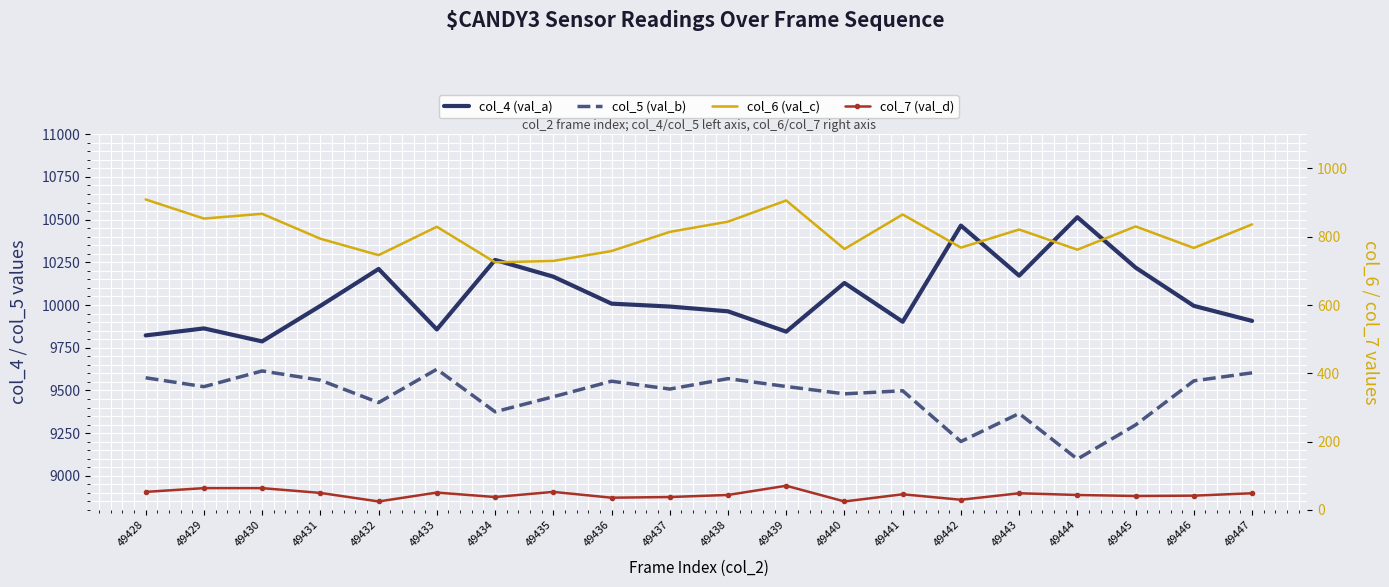

What are all the series names shown in the legend?

col_4 (val_a), col_5 (val_b), col_6 (val_c), col_7 (val_d)